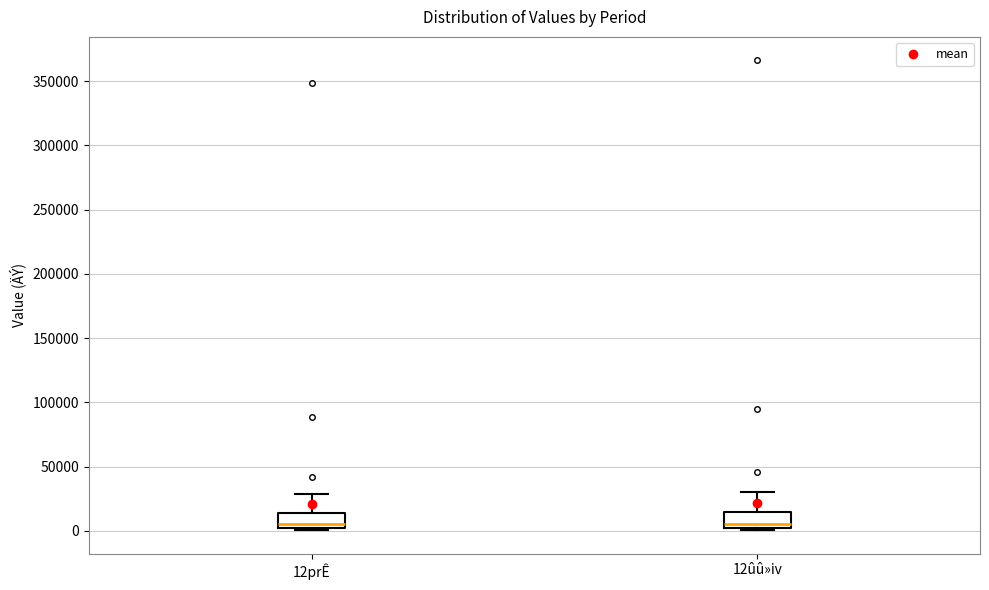

Reading left to right, transcribe this box plot: for each box, give where its median line is, the range the box spans, and where its two whiskers end, as read against the y-axis. The values are not printed on the chart, so give them approximately, as read against the axis.

12prÊ: median 5000, box 0 to 15000, whiskers 0 to 30000
12ûû»iv: median 5000, box 0 to 15000, whiskers 0 (just below the box's lower edge) to 30000